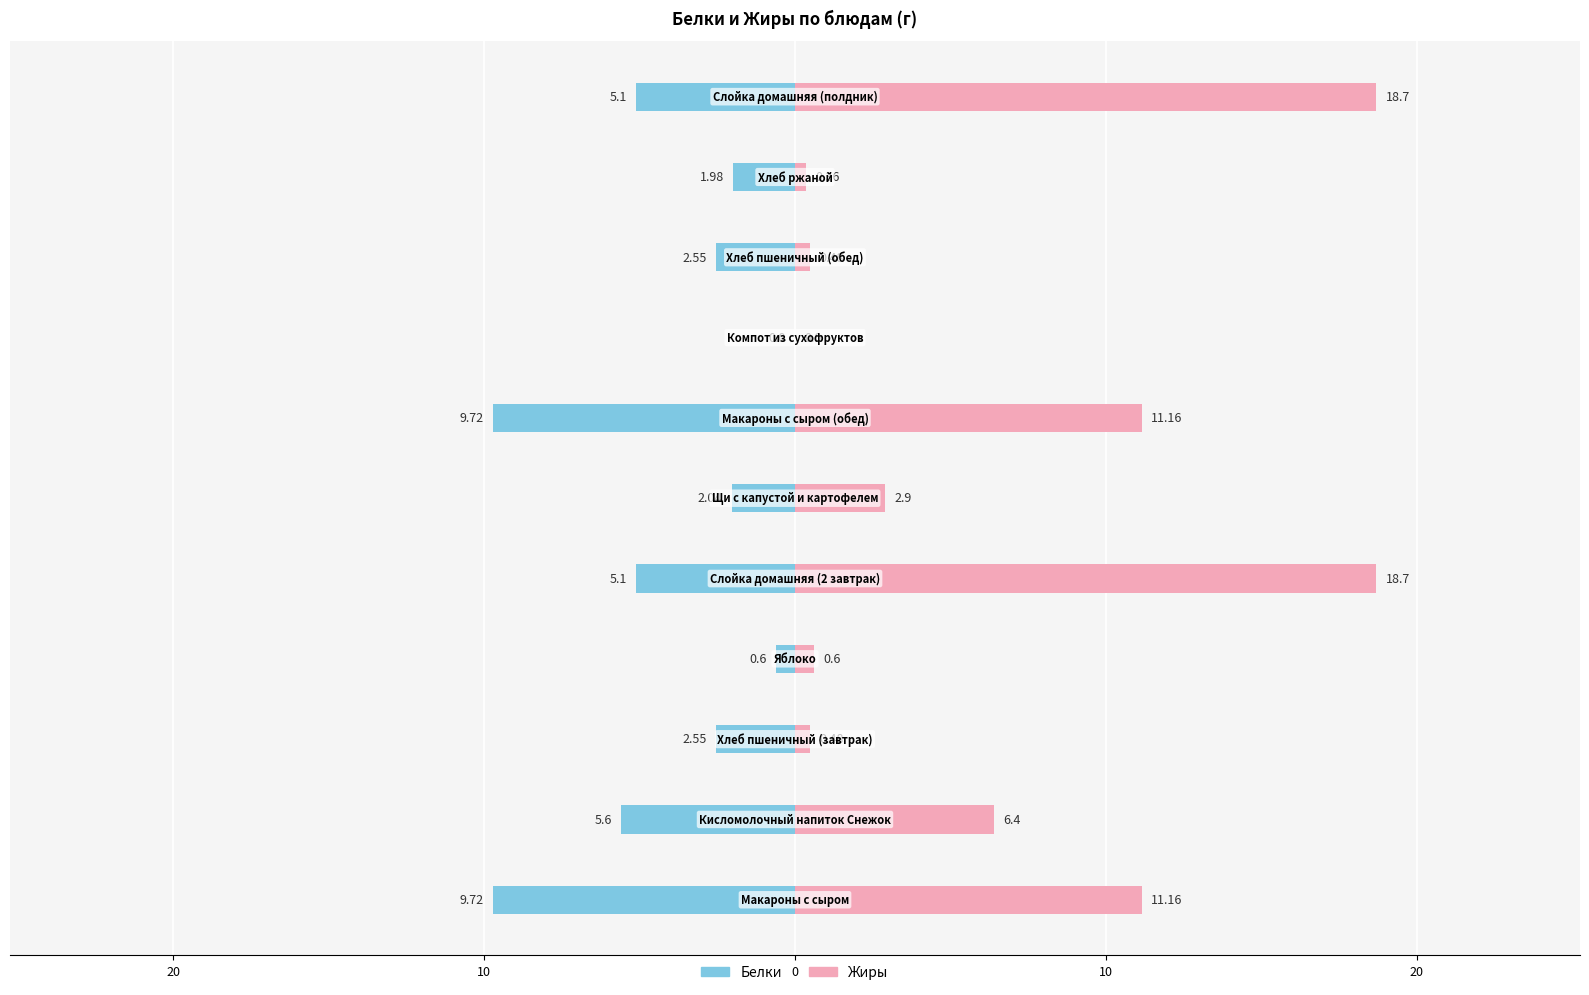

Rank the series by their maximum value, from highest to lowest.

Жиры, Белки